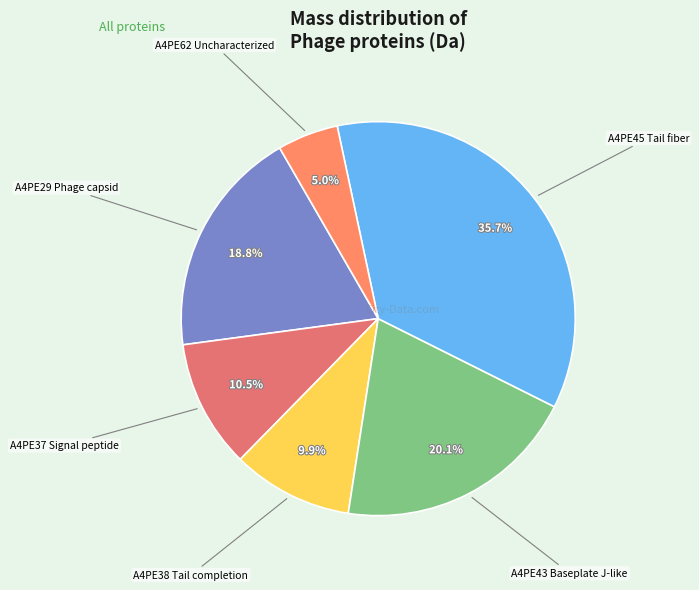

Rank the categories by value from lowest to highest.

A4PE62 Uncharacterized, A4PE38 Tail completion, A4PE37 Signal peptide, A4PE29 Phage capsid, A4PE43 Baseplate J-like, A4PE45 Tail fiber